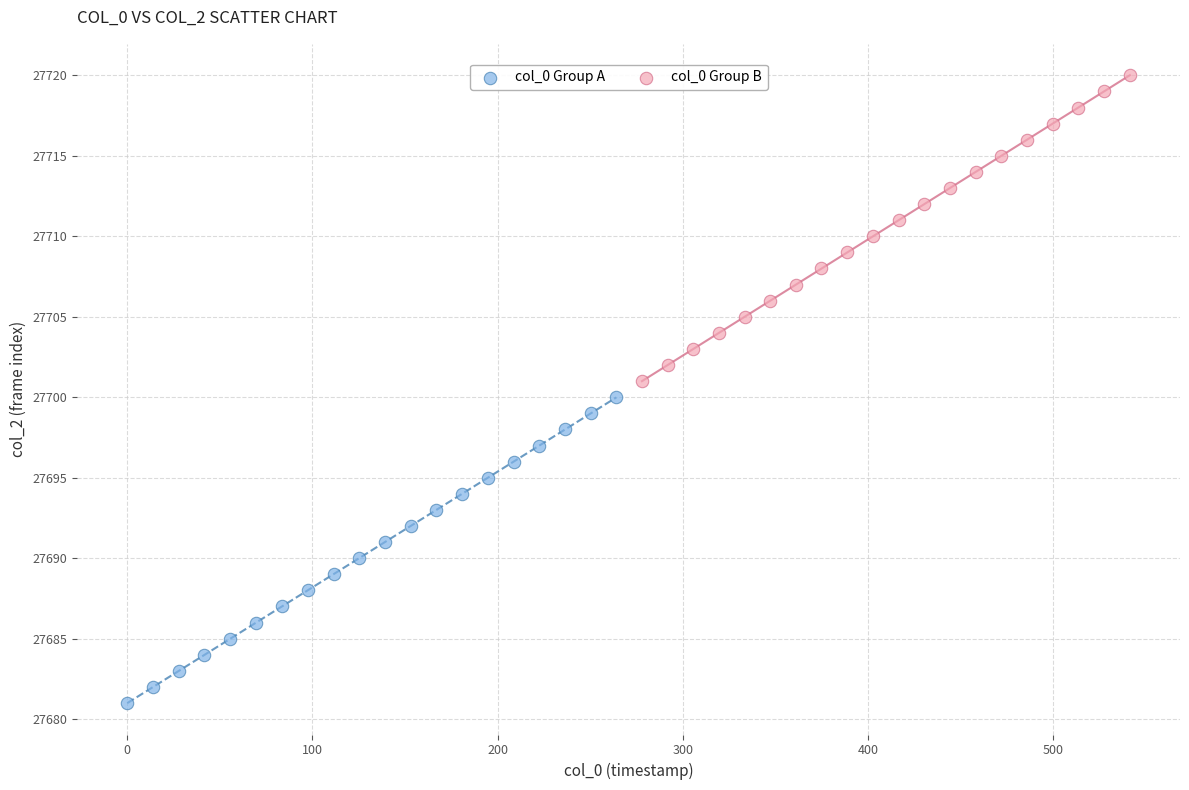

Which series contains the lowest Y value?

col_0 Group A